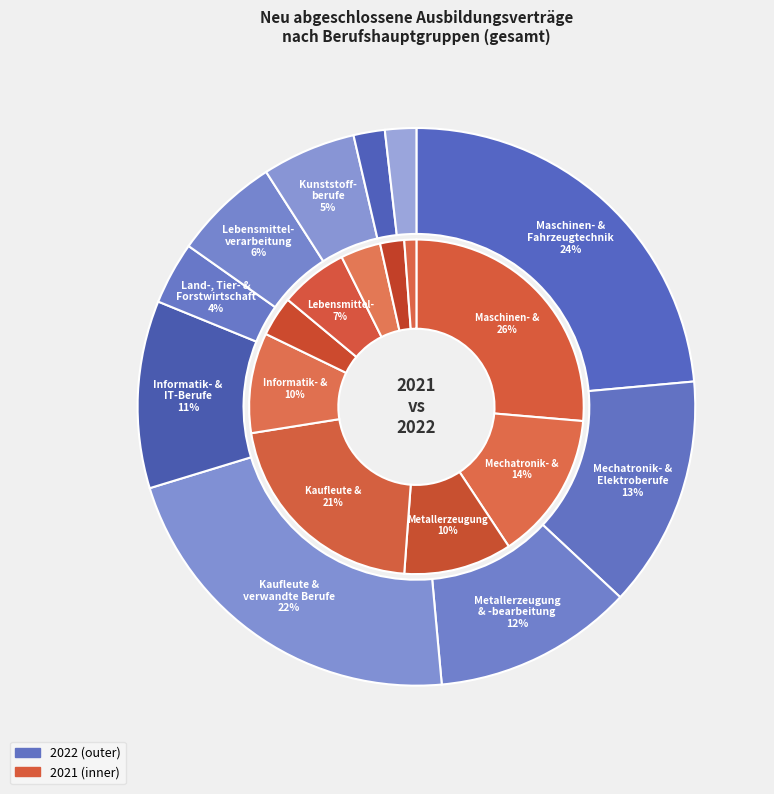

How many segments does this pie chart have?

10